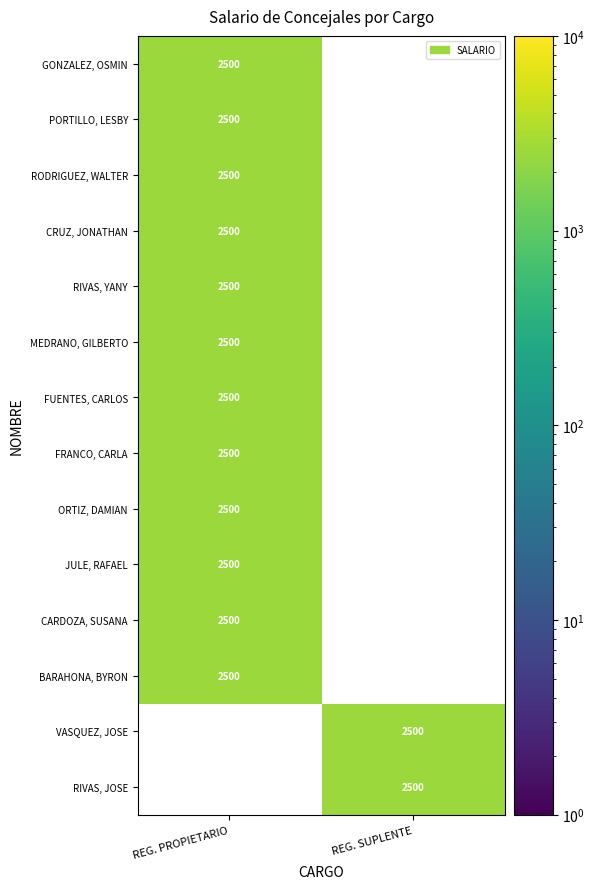

The MEDRANO, GILBERTO series shows 2500 at REG. PROPIETARIO. True or false?

True